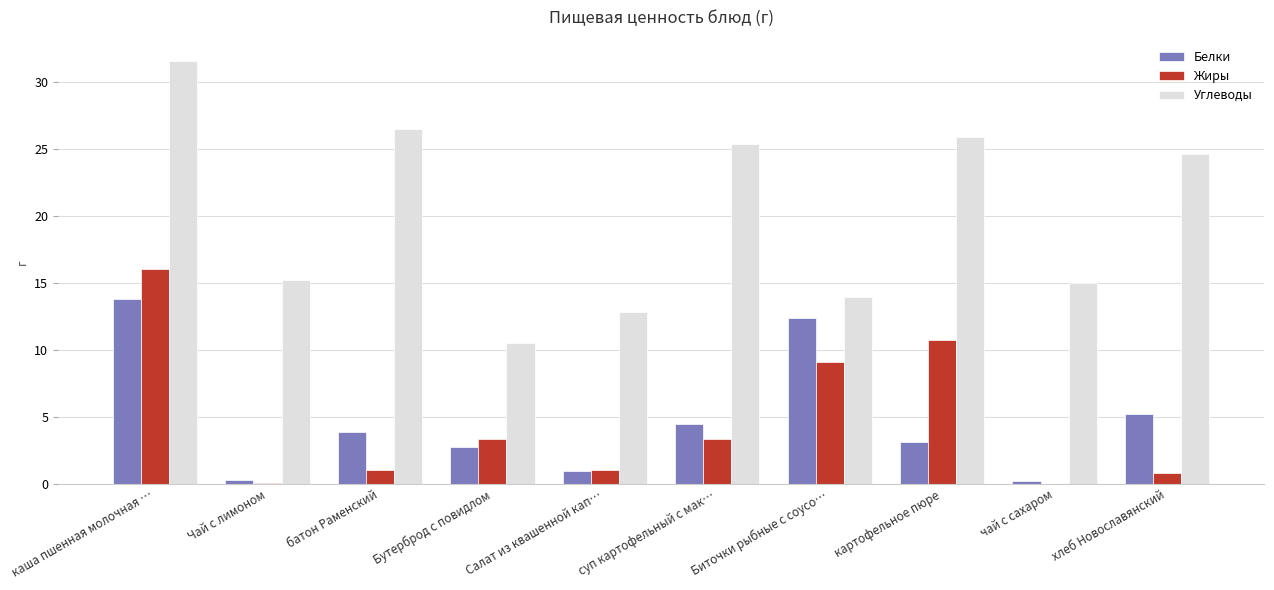

Which series has the widest spread of values?

Углеводы